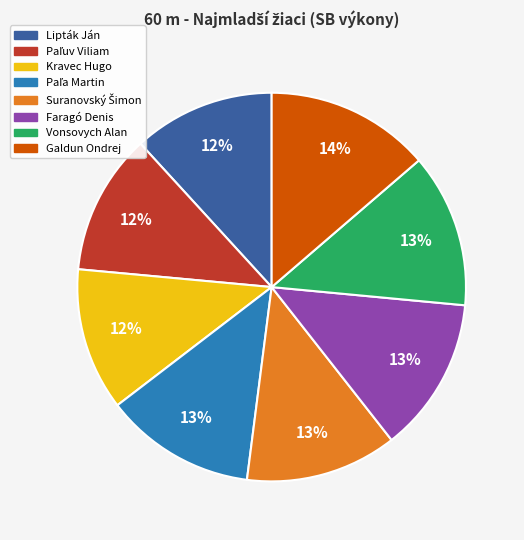

Which category has the biggest portion of the pie?

Galdun Ondrej